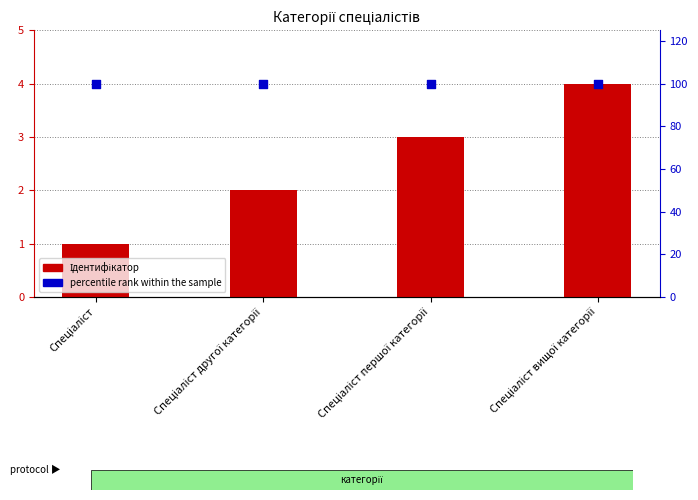

What are all the series names shown in the legend?

Ідентифікатор, percentile rank within the sample